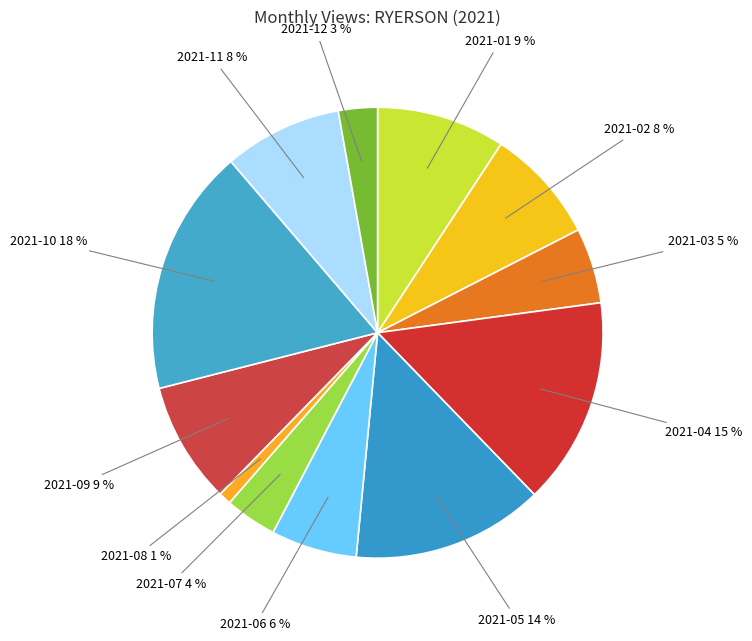

How many slices are in this pie chart?

12